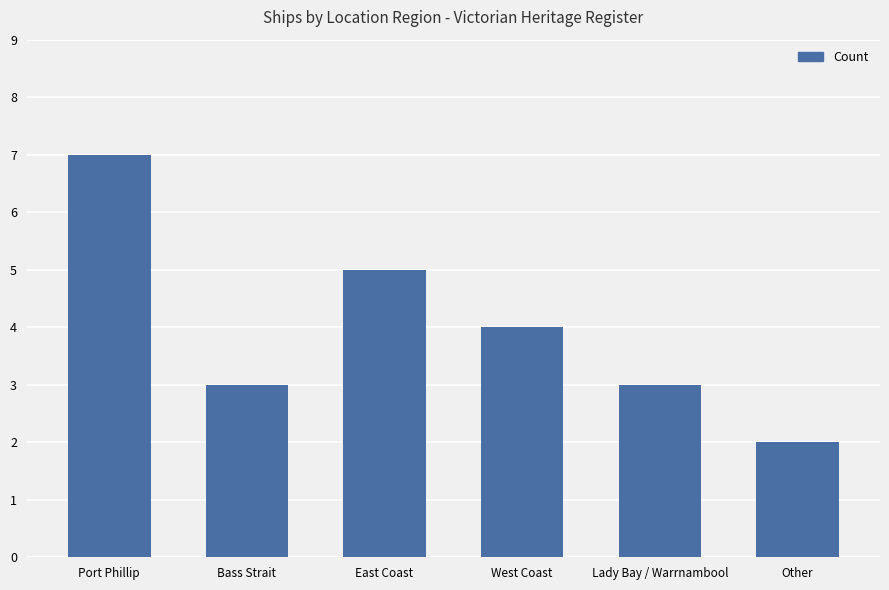

How many data points does each series have?

6